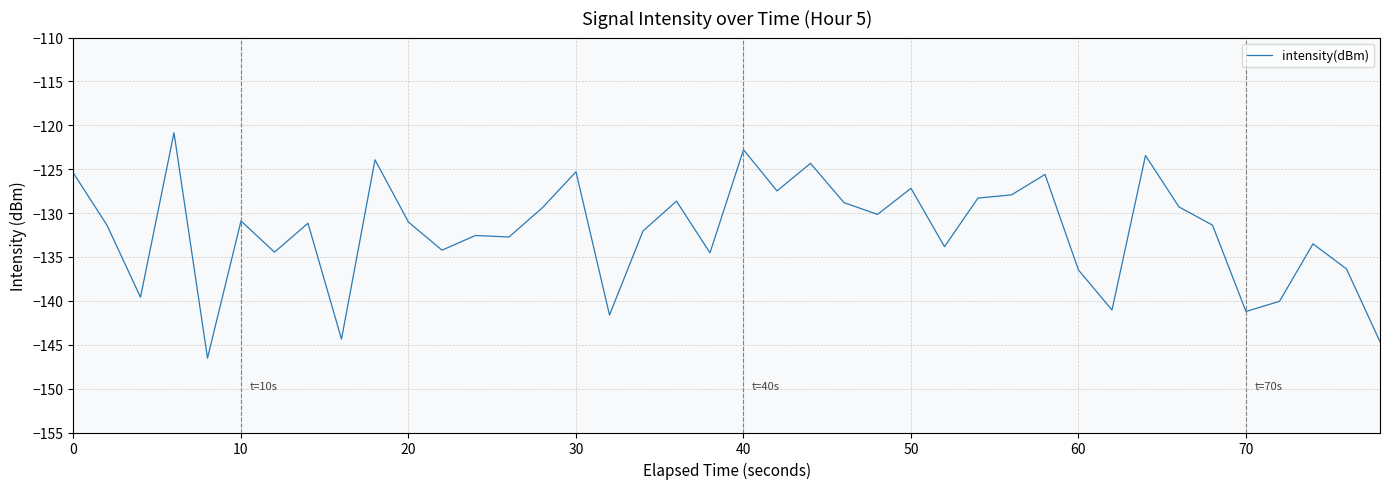

What is the maximum value shown in the chart?

-120.8